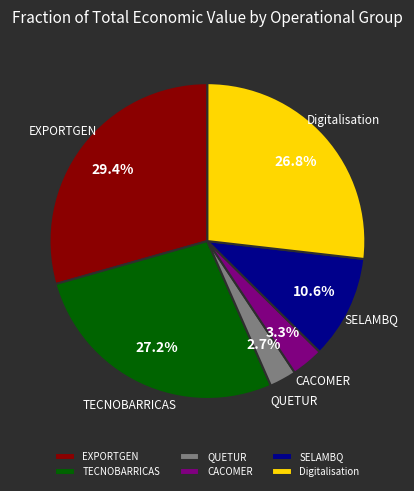

Which category has the biggest portion of the pie?

EXPORTGEN